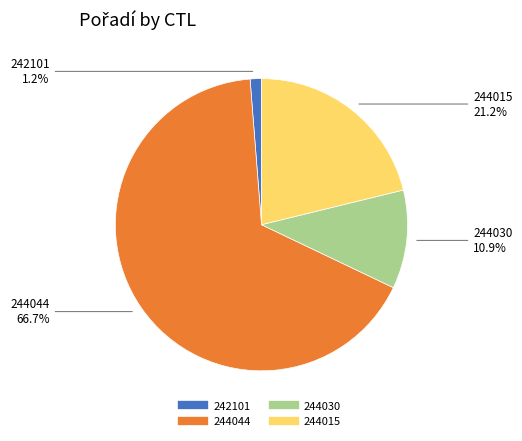

Which slice is the smallest?

242101